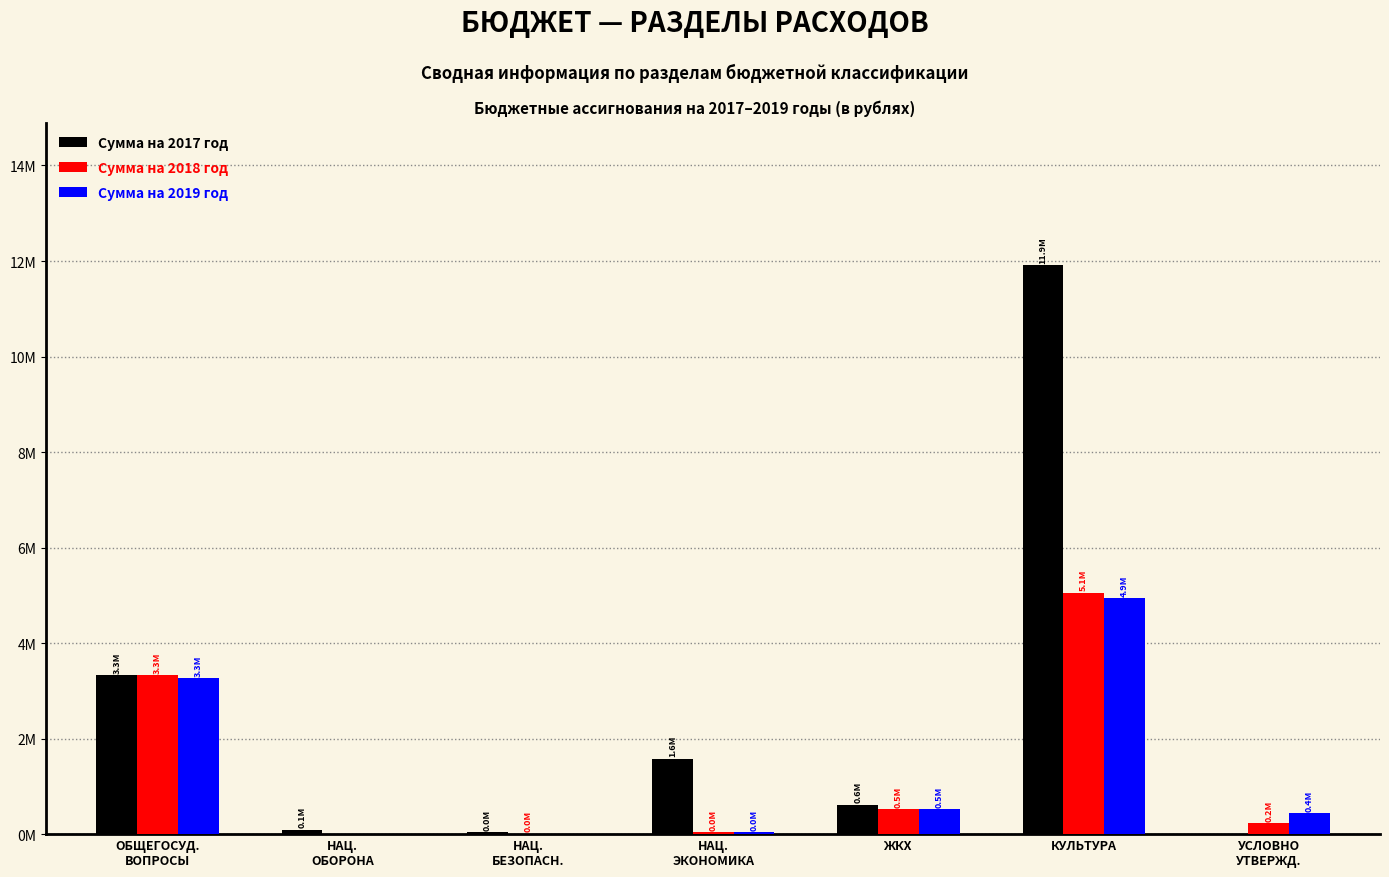

What are all the series names shown in the legend?

Сумма на 2017 год, Сумма на 2018 год, Сумма на 2019 год